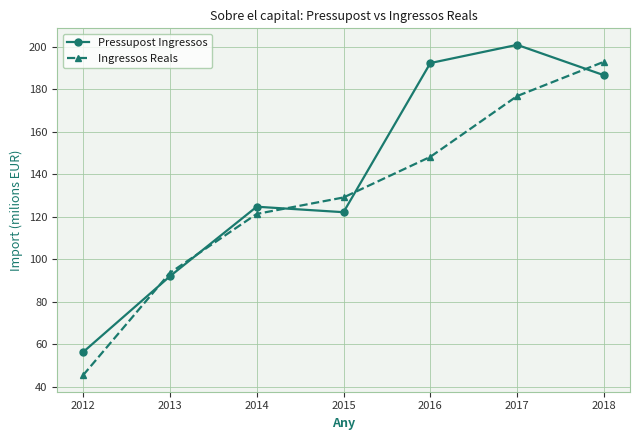

Reading left to right, transcribe all the data shown in this chart.

Pressupost Ingressos: 2012=56.4	2013=92.1	2014=124.8	2015=122.2	2016=192.4	2017=201.0	2018=186.7
Ingressos Reals: 2012=45.5	2013=93.7	2014=121.4	2015=129.2	2016=148.3	2017=176.9	2018=193.0